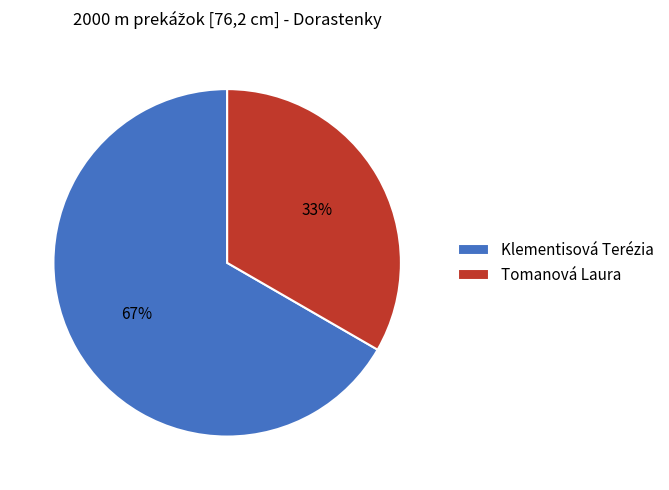

To the nearest percent, what is the average slice percentage?

50%